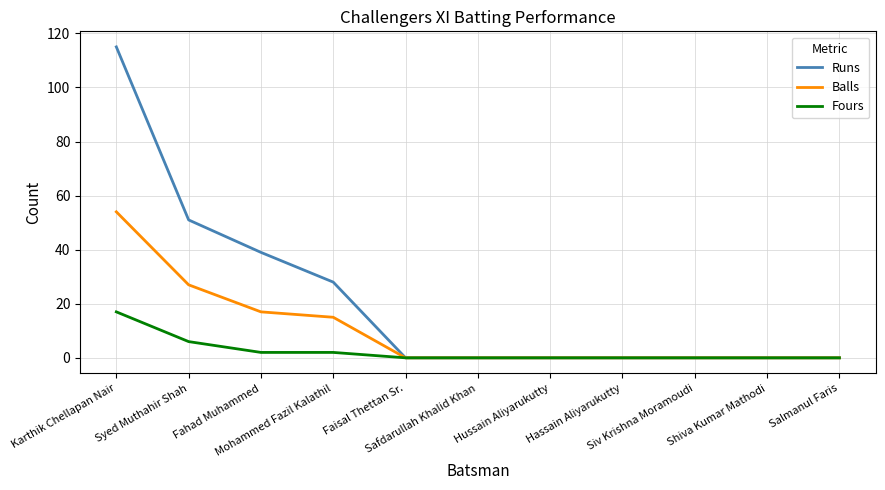

What is the maximum value shown in the chart?

115